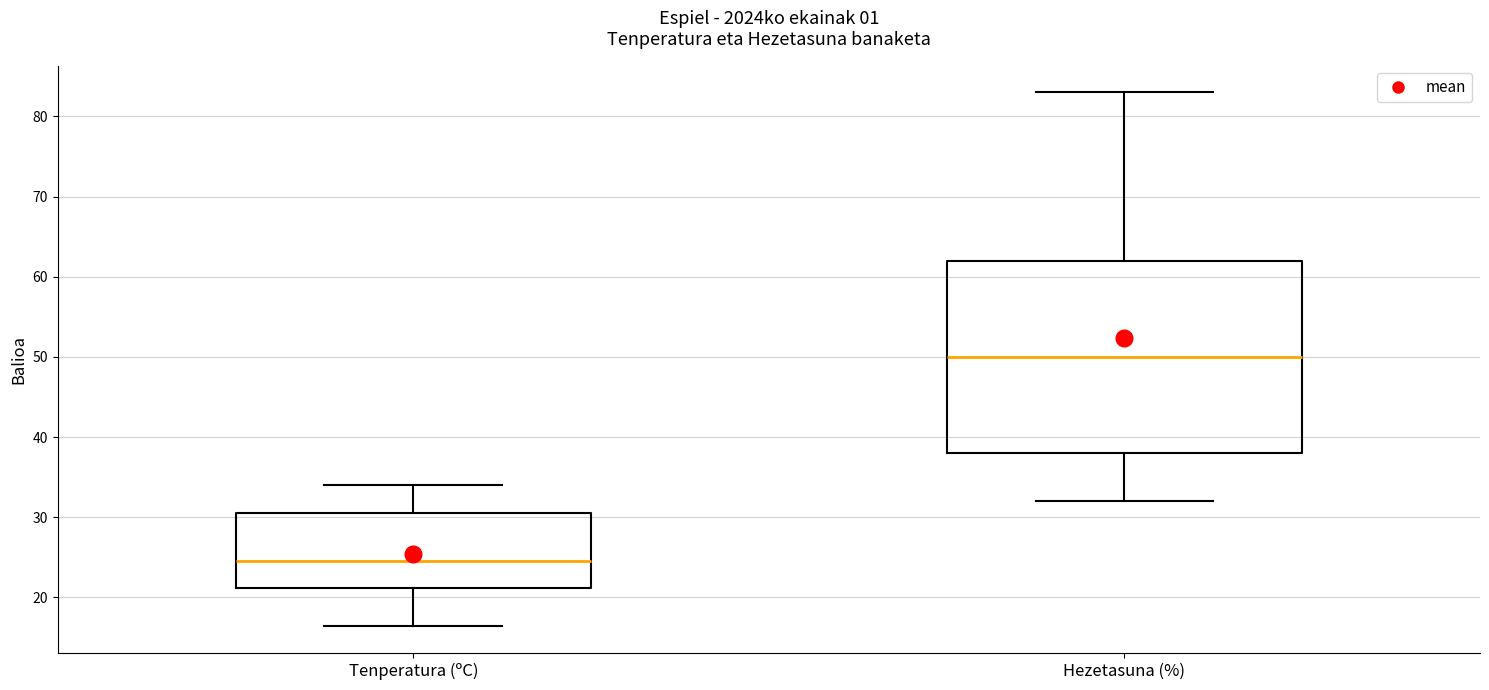

Which box has the lowest median line?

Tenperatura (ºC)